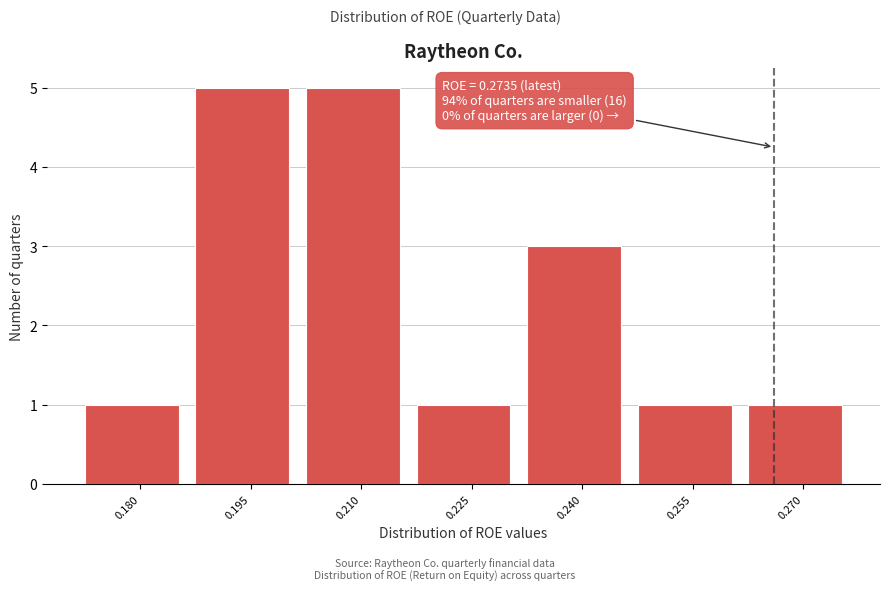

Reading left to right, list all the values displayed in this chart.

0.180=1	0.195=5	0.210=5	0.225=1	0.240=3	0.255=1	0.270=1